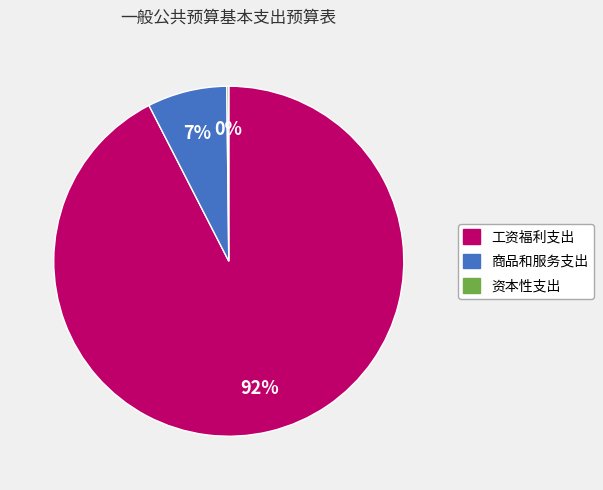

To the nearest percent, what is the combined percentage of 工资福利支出 and 商品和服务支出?

100%